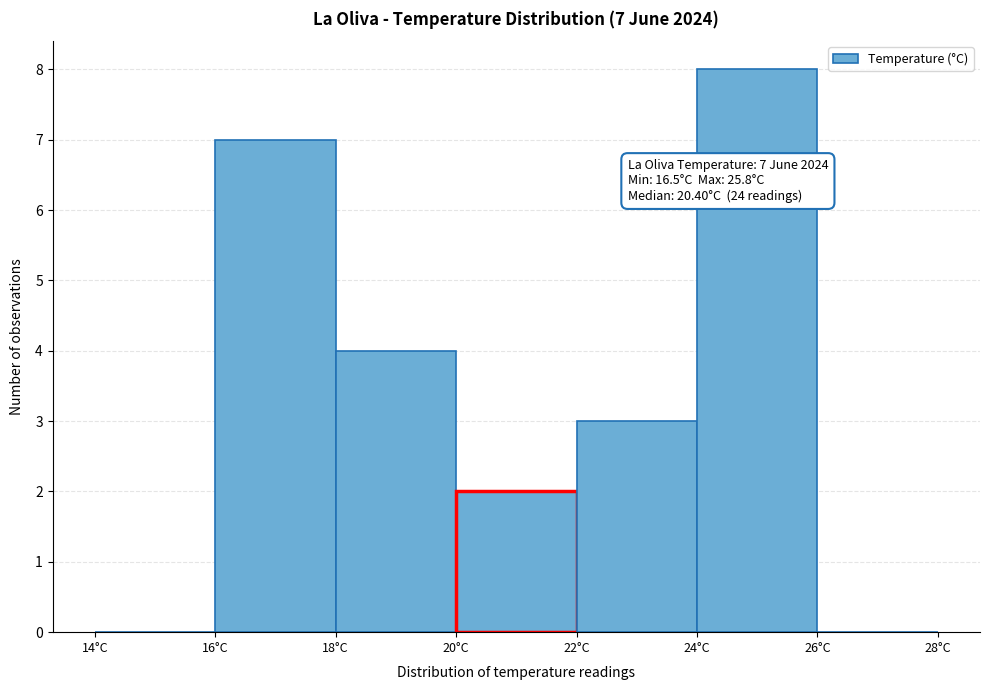

Which range on the x-axis has the tallest bar?

24 to 26